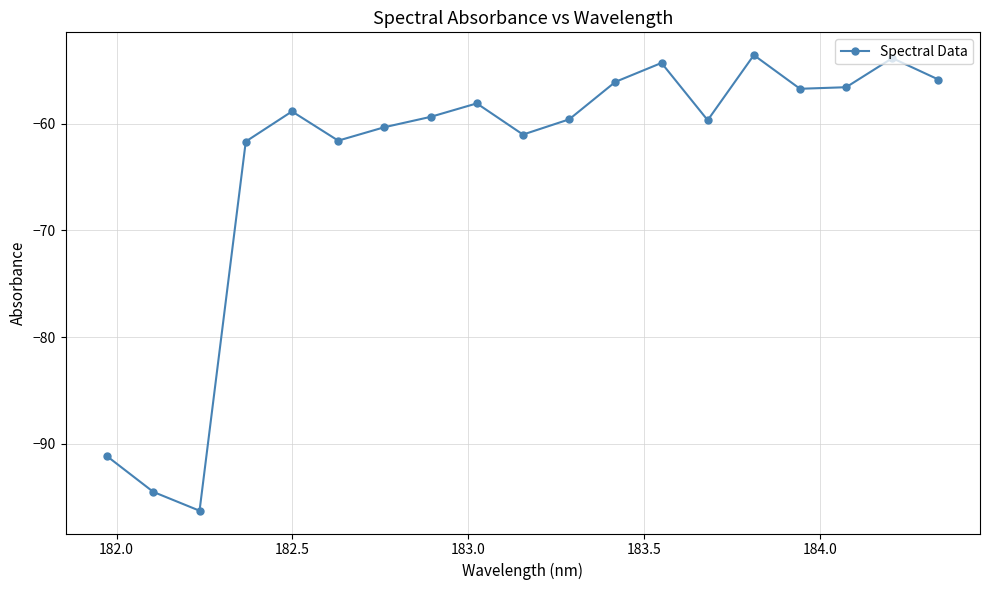

What is the maximum value shown in the chart?

-53.6